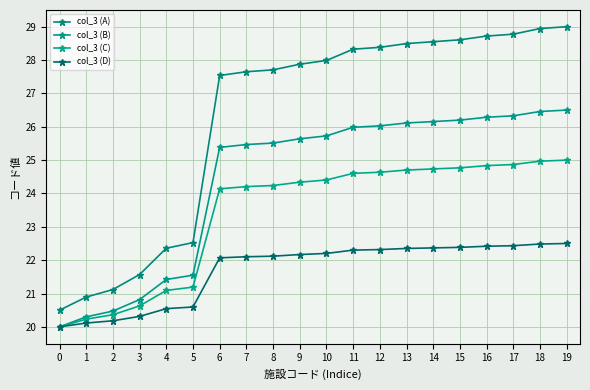

List the series in order of their overall mean, lowest first.

col_3 (D), col_3 (C), col_3 (B), col_3 (A)